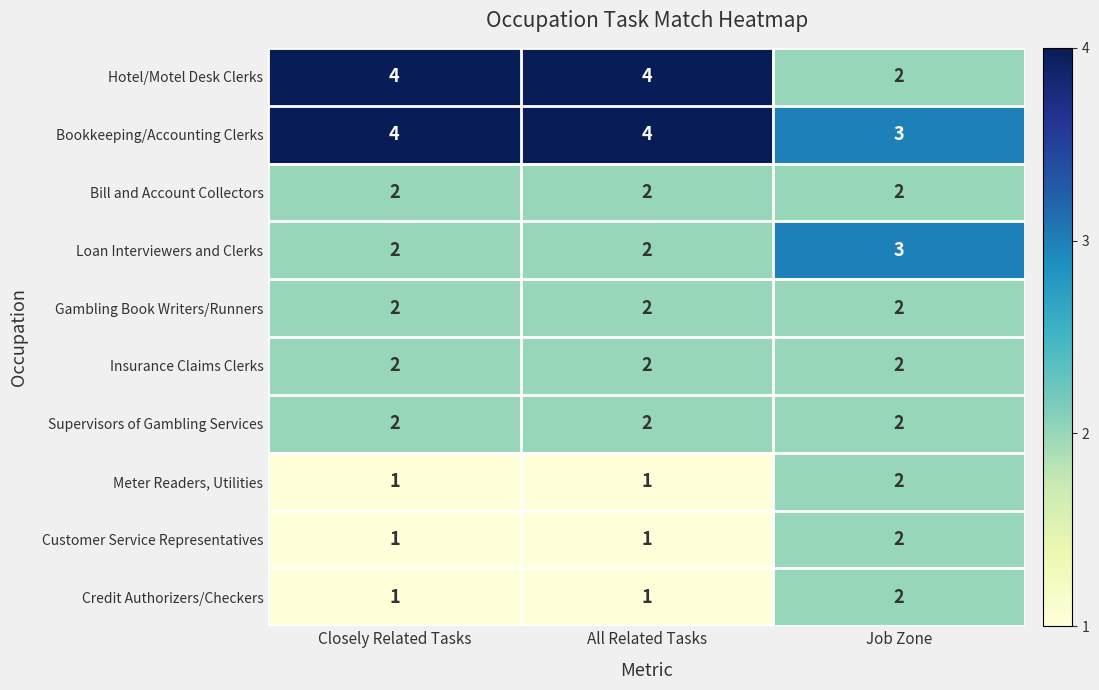

Reading left to right, list all the values displayed in this chart.

Hotel/Motel Desk Clerks: 4	4	2
Bookkeeping/Accounting Clerks: 4	4	3
Bill and Account Collectors: 2	2	2
Loan Interviewers and Clerks: 2	2	3
Gambling Book Writers/Runners: 2	2	2
Insurance Claims Clerks: 2	2	2
Supervisors of Gambling Services: 2	2	2
Meter Readers, Utilities: 1	1	2
Customer Service Representatives: 1	1	2
Credit Authorizers/Checkers: 1	1	2